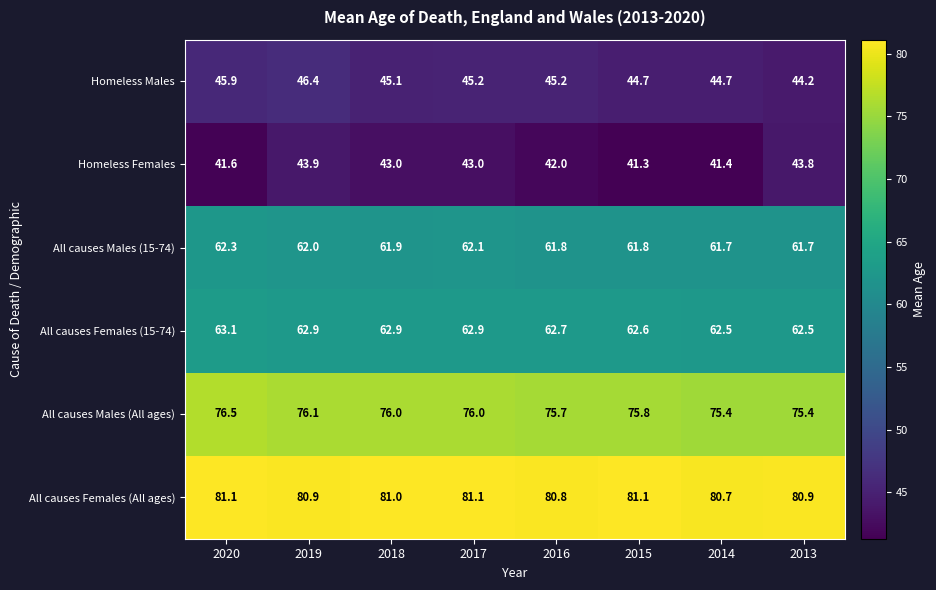

At 2018, list the series in order from smallest to largest.

Homeless Females, Homeless Males, All causes Males (15-74), All causes Females (15-74), All causes Males (All ages), All causes Females (All ages)